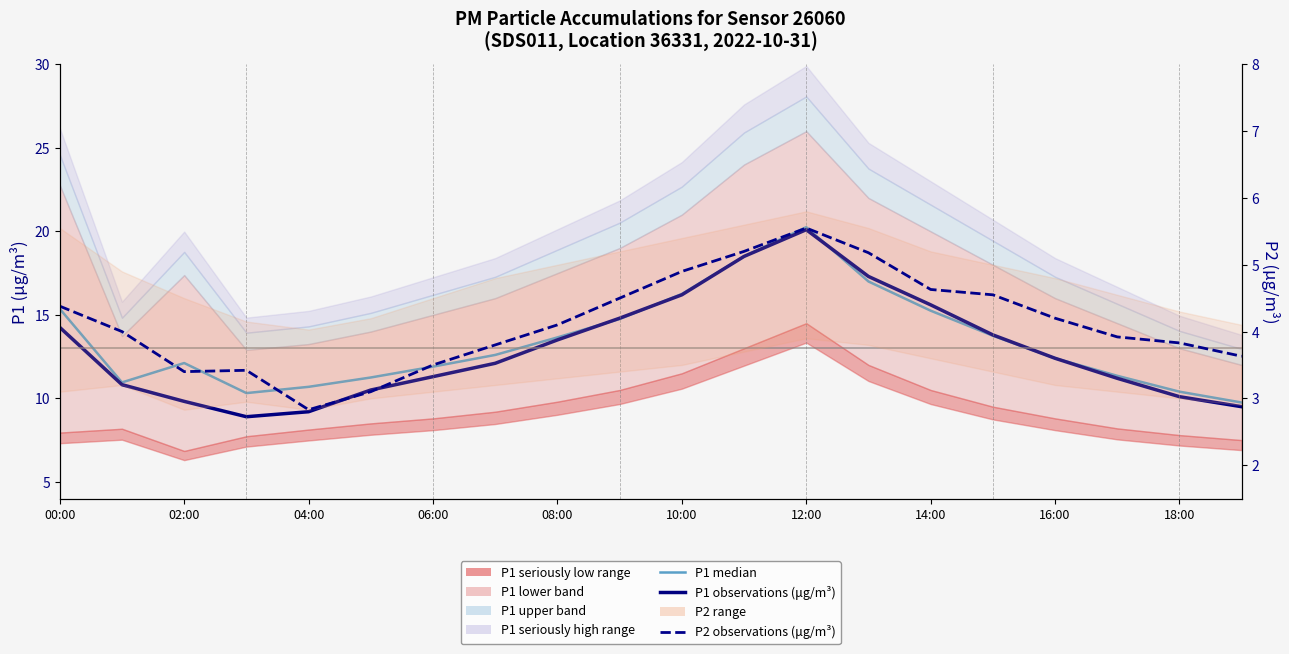

True or false: P1 median (50th pct) and P2 observations cross at least once.

False